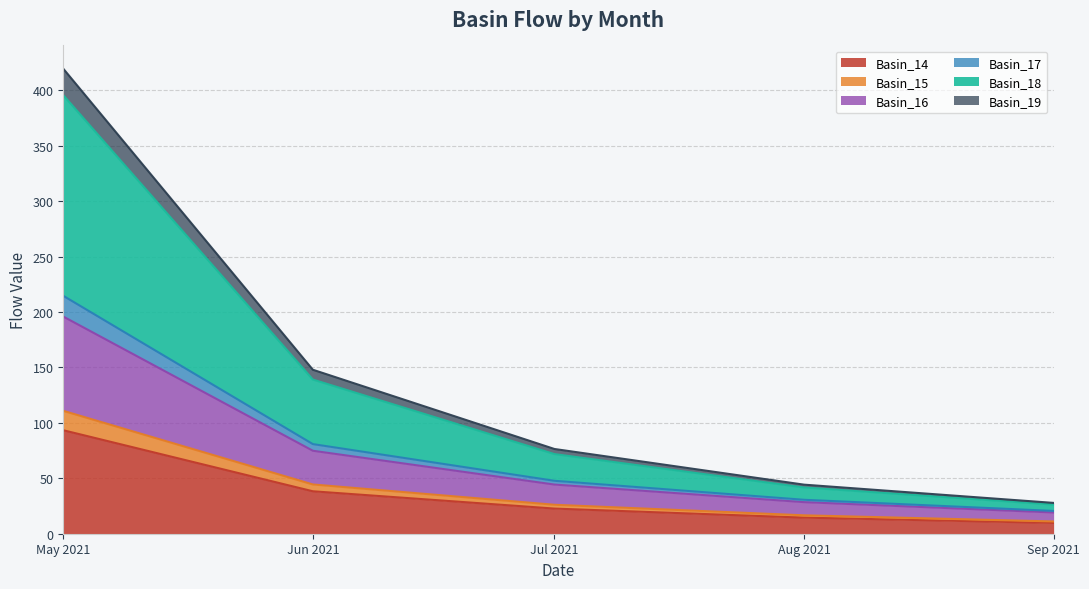

What is the maximum value shown in the chart?

419.4